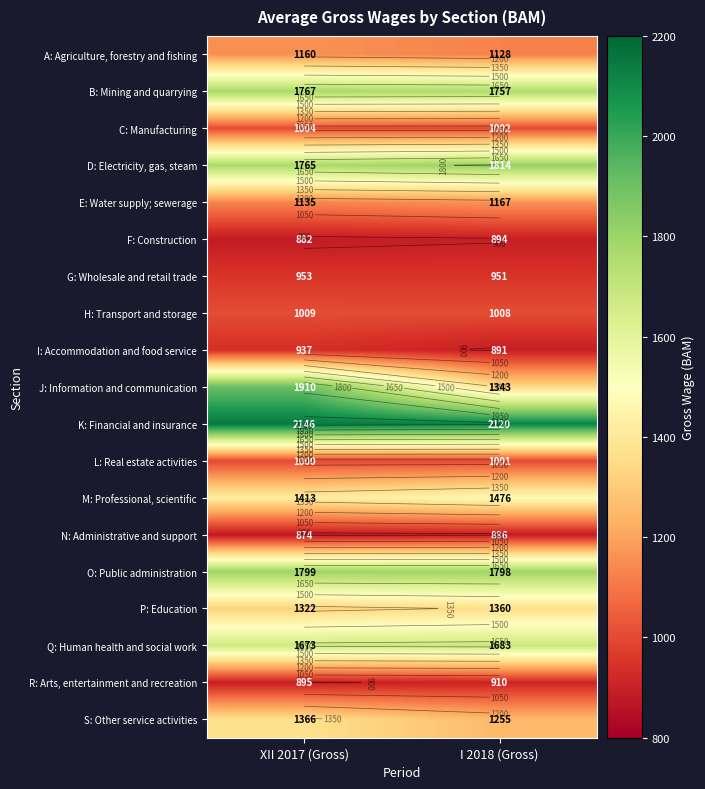

List the labels in order of C: Manufacturing value, smallest first.

I 2018 (Gross), XII 2017 (Gross)